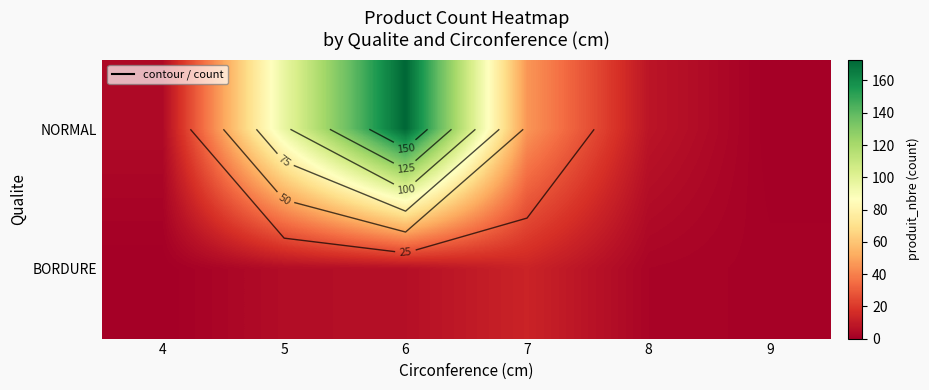

What is the spread (max minus min) of values at 4?

4